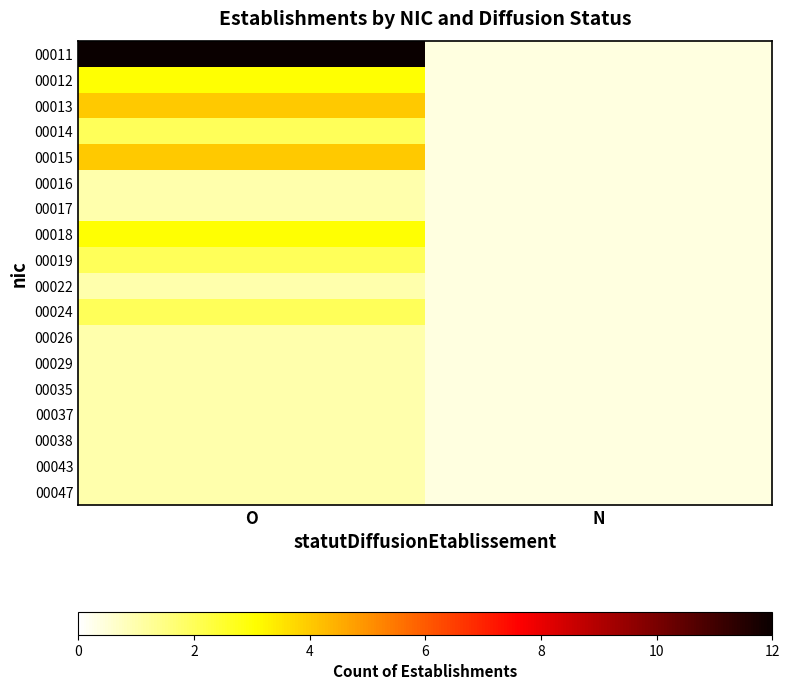

Rank the series by their maximum value, from highest to lowest.

00011, 00013, 00015, 00012, 00018, 00014, 00019, 00024, 00016, 00017, 00022, 00026, 00029, 00035, 00037, 00038, 00043, 00047